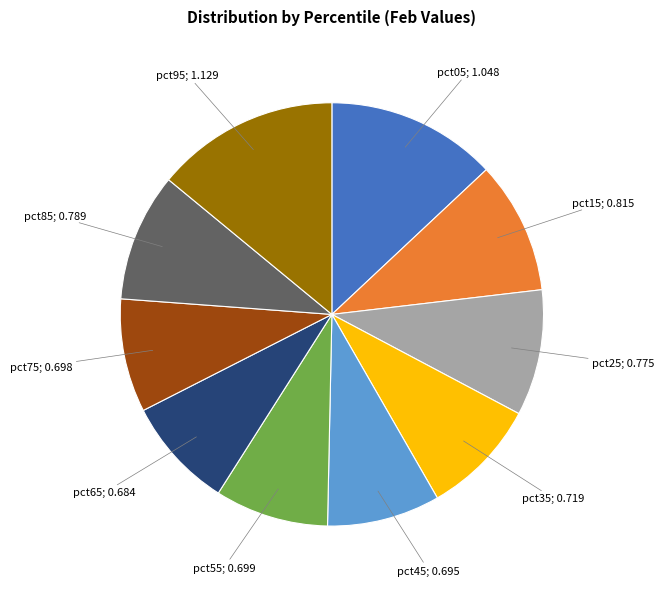

Is there any slice that represents more than half of the pie?

No